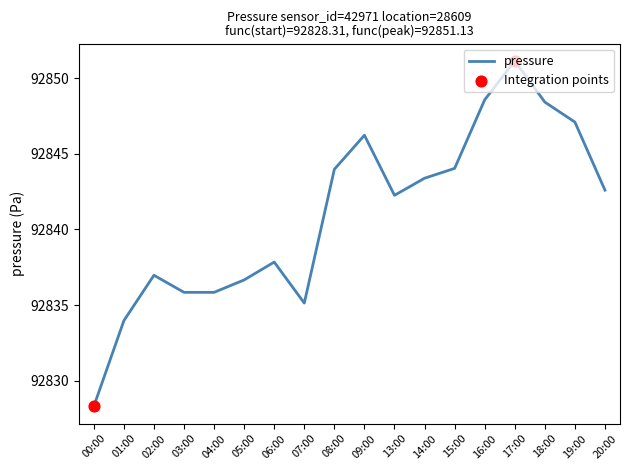

What is the ratio of the value at 06:00 to the value at 08:00?

1.0